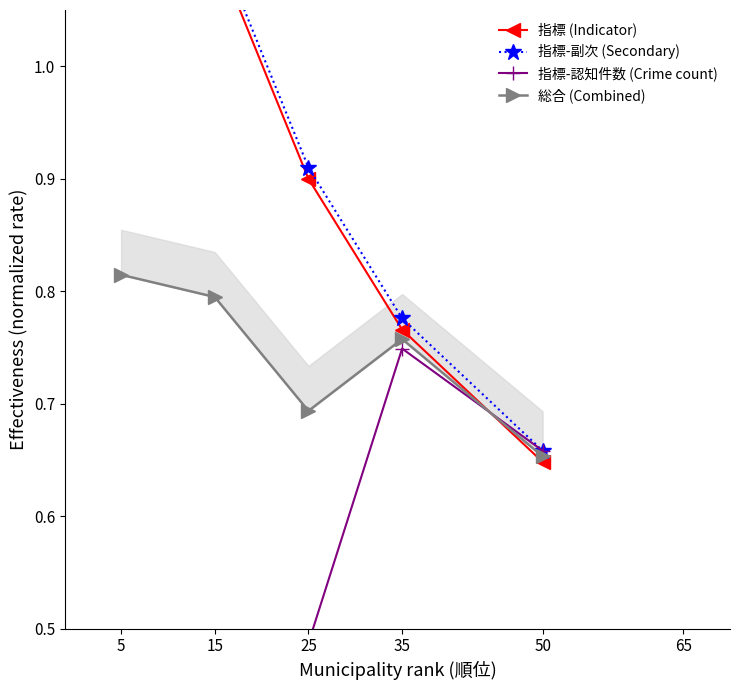

At which category is the sum across all series the highest?

5